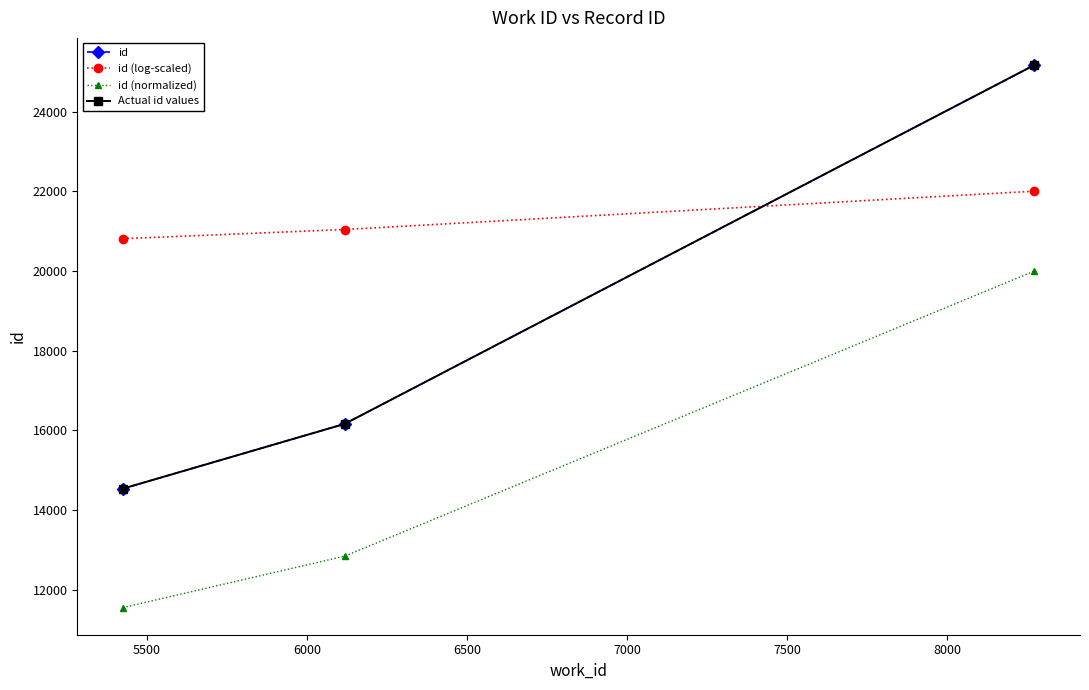

Is this an area chart (filled region under the line)?

No